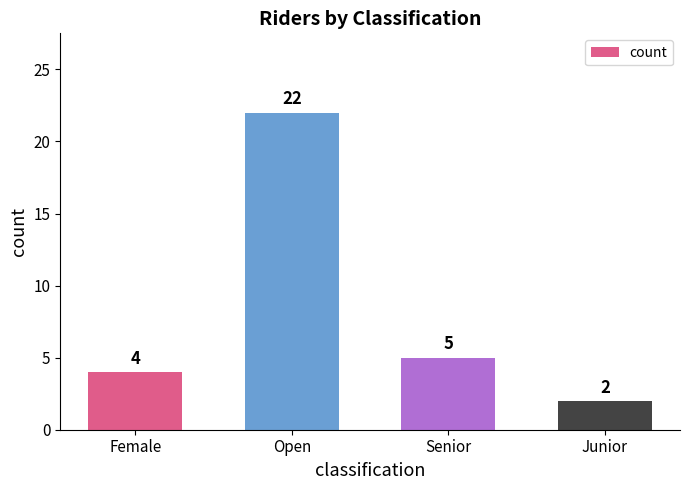

Between Senior and Female, which is larger?

Senior